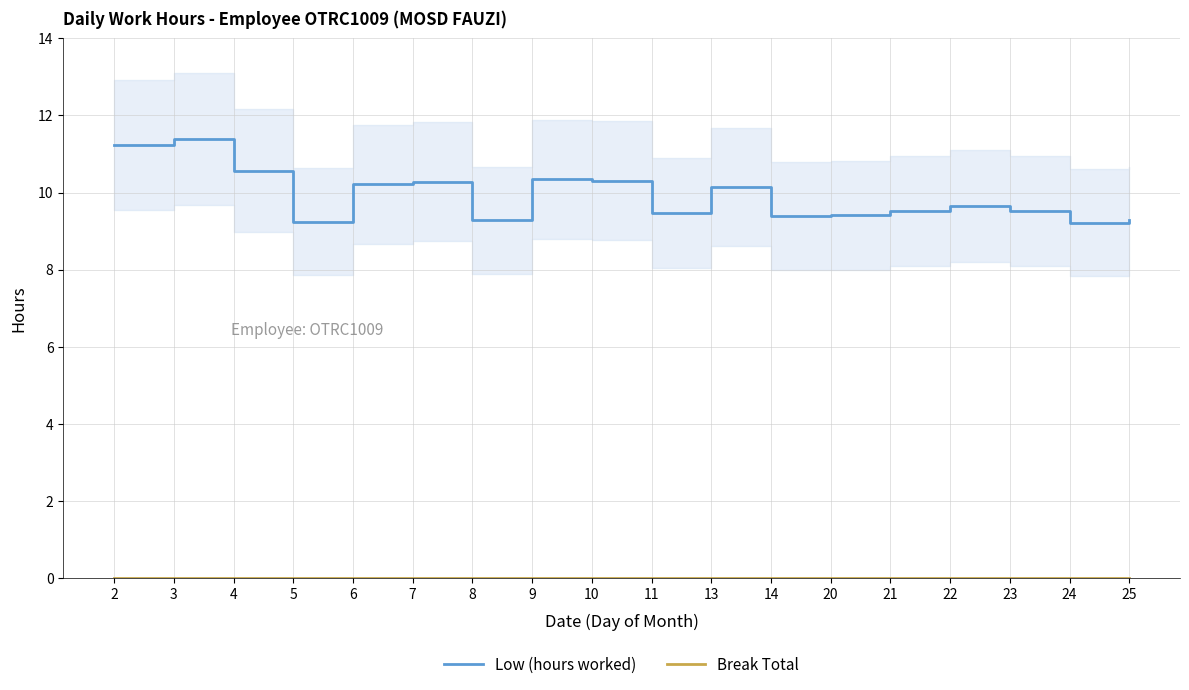

Rank the categories by Break Total value from lowest to highest.

2, 3, 4, 5, 6, 7, 8, 9, 10, 11, 13, 14, 20, 21, 22, 23, 24, 25